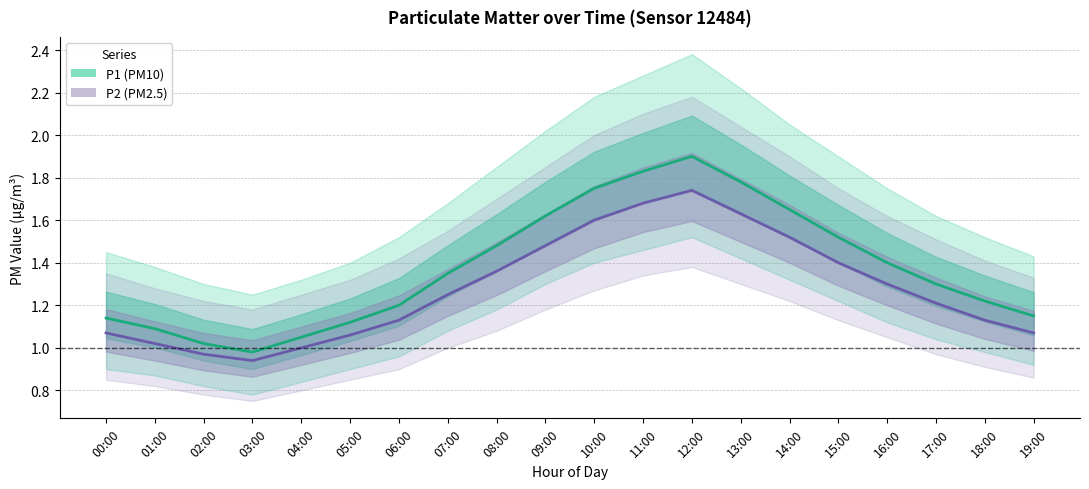

What is the difference between the highest and lowest values at 02:00?

0.1